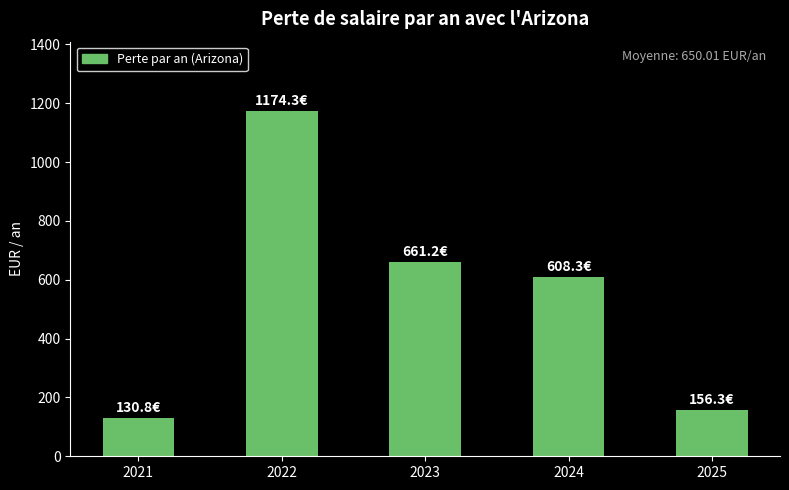

At which category does the chart reach its minimum across all series?

2021